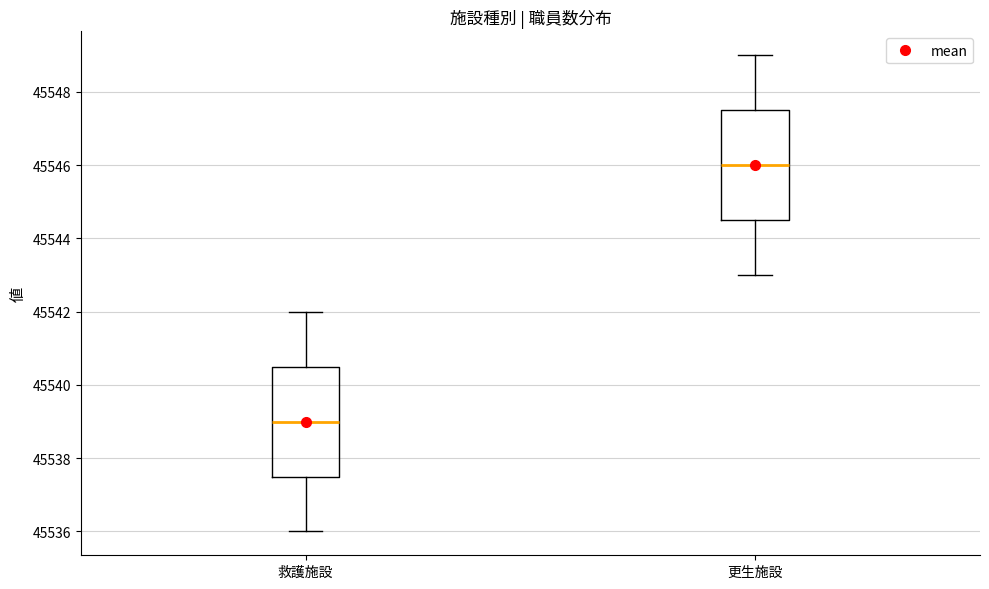

Which box has the lowest median line?

救護施設